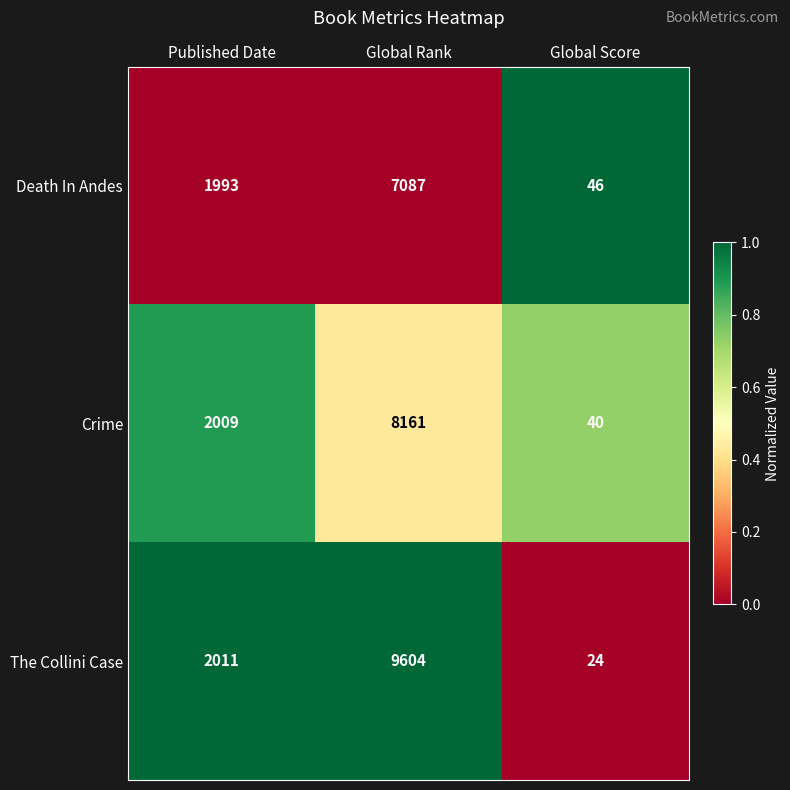

Reading left to right, what are all the values shown in this chart?

Death In Andes: 1993	7087	46
Crime: 2009	8161	40
The Collini Case: 2011	9604	24